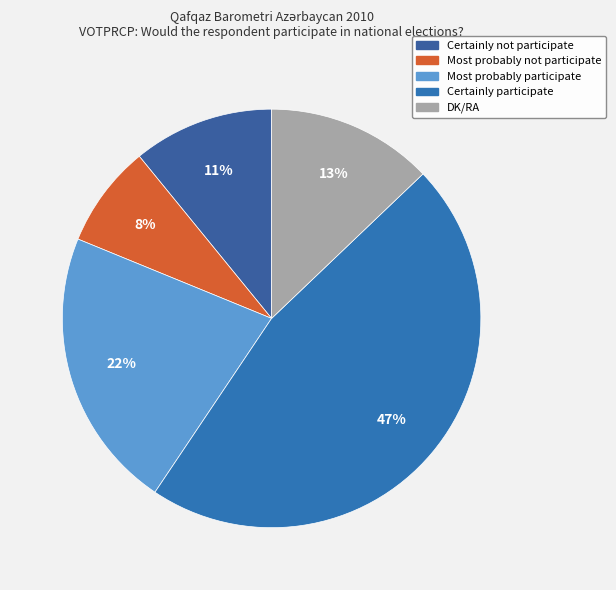

True or false: Most probably not participate accounts for 8% of the total.

True